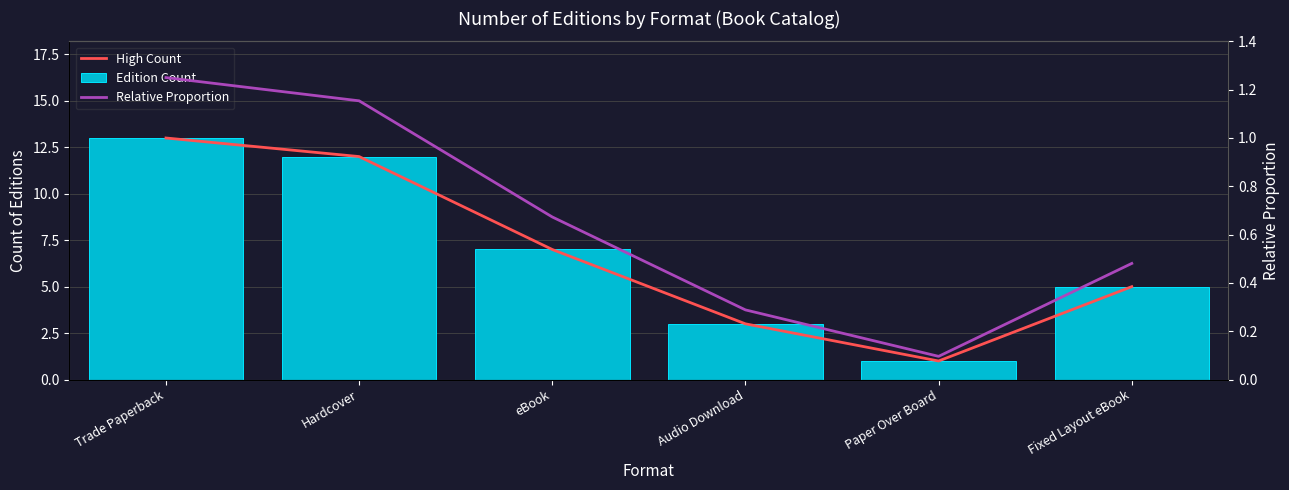

Which series changed the most between Audio Download and Paper Over Board?

High Count